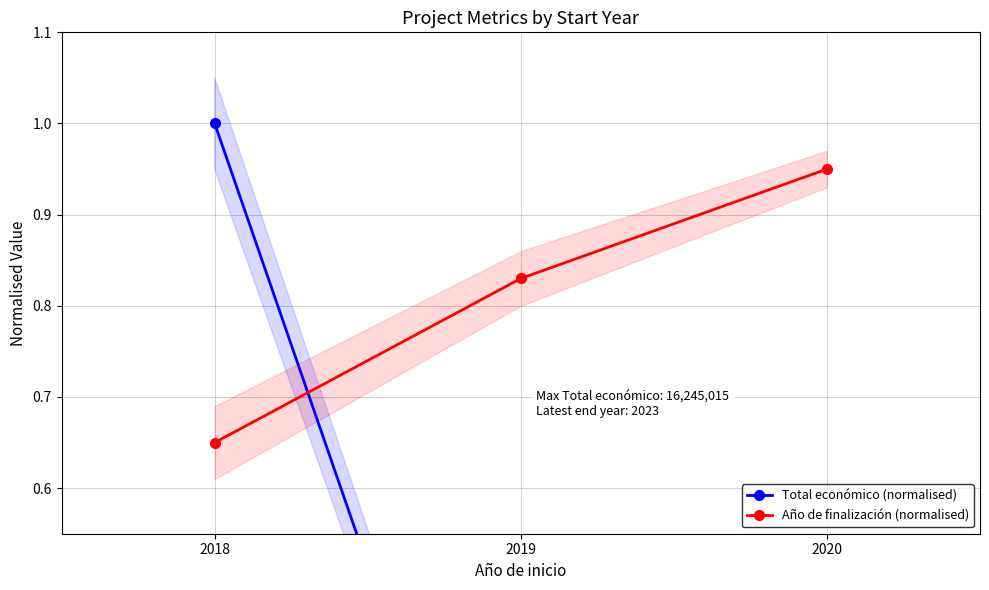

The value of Total económico (normalised) at 2019 is 0.0. True or false?

False